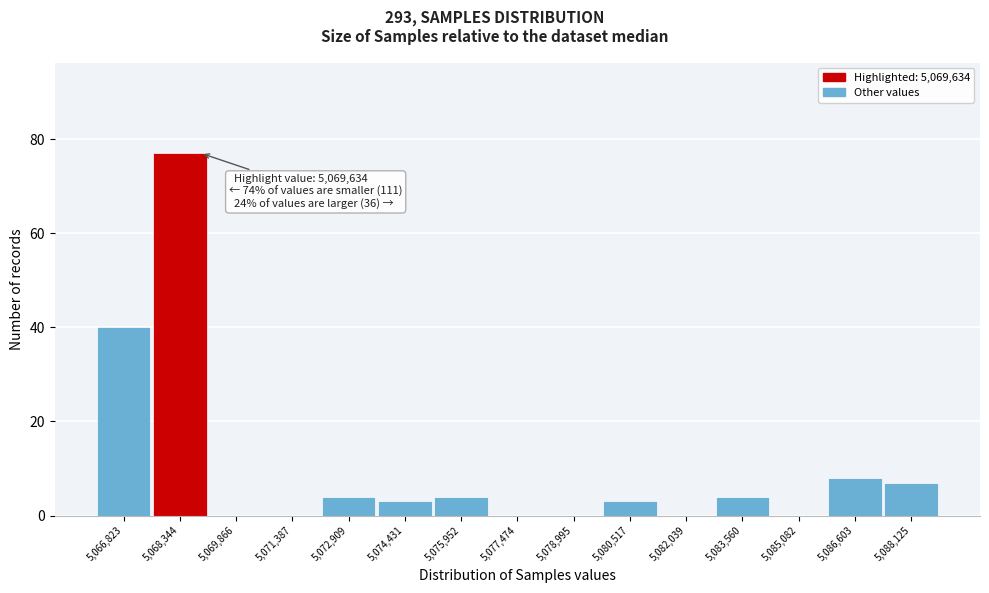

Reading left to right, extract all data points from this chart.

5,066,823=40	5,068,344=77	5,069,866=0	5,071,387=0	5,072,909=4	5,074,431=3	5,075,952=4	5,077,474=0	5,078,995=0	5,080,517=3	5,082,039=0	5,083,560=4	5,085,082=0	5,086,603=8	5,088,125=7